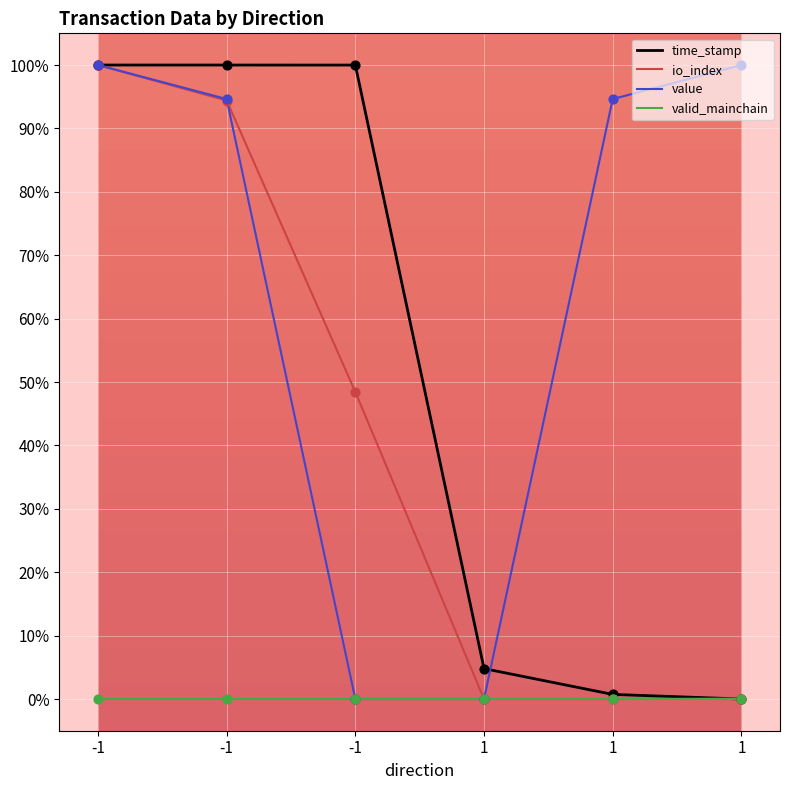

What is the total value across all series at -1?

300.0